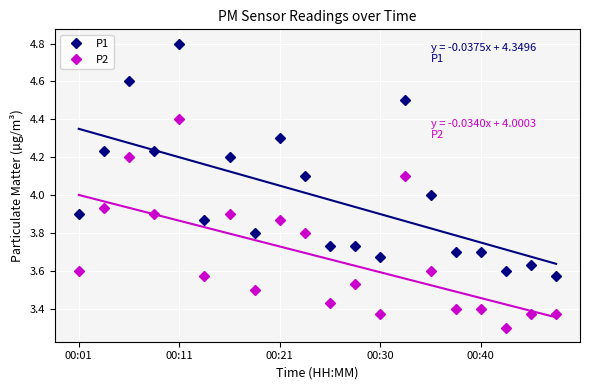

True or false: P1 and P2 intersect in this chart.

False